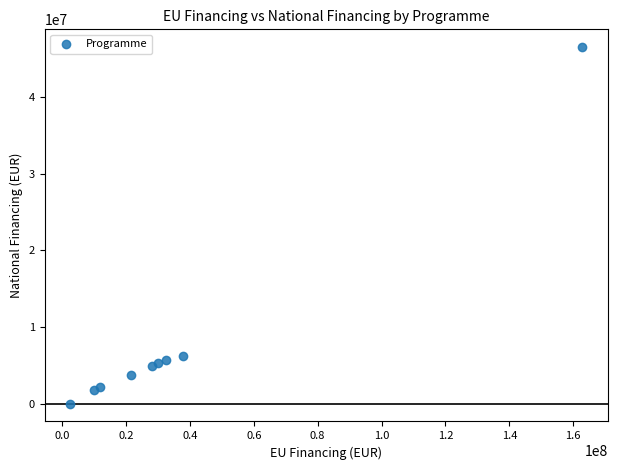

What is the range of X values (max minus min)?

160253769.5